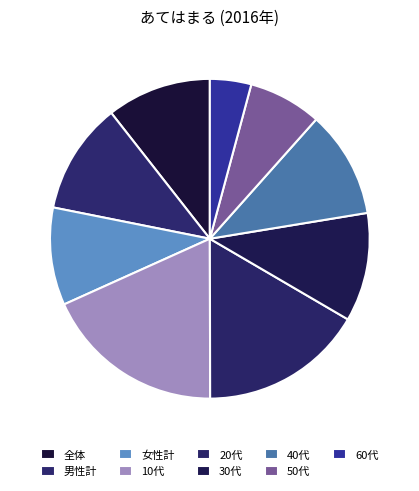

What is the ratio of the value at 男性計 to the value at 50代?

1.5